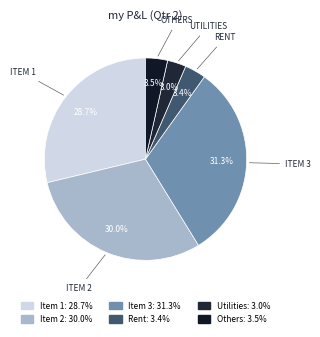

Combined, do Utilities and Item 2 account for over 50%?

No